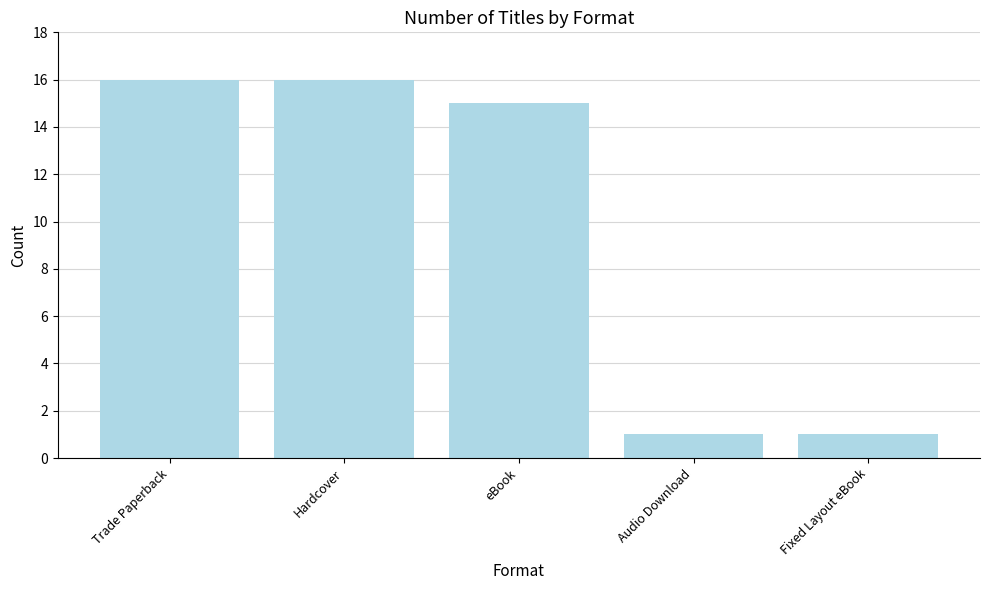

What is the greatest value displayed?

16